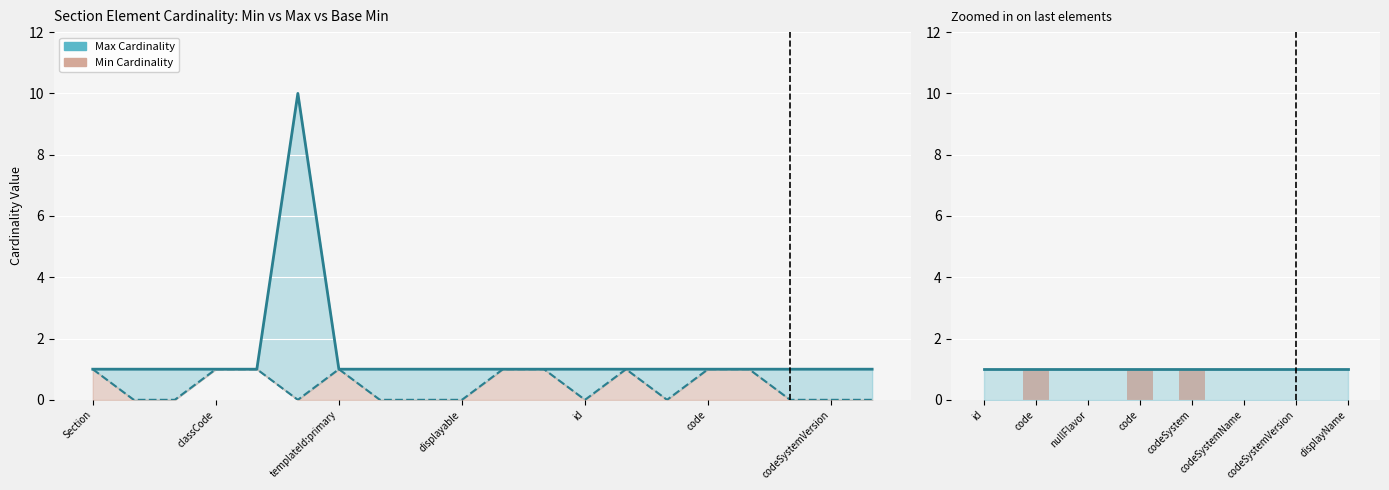

At how many categories does at least one series exceed 1?

1